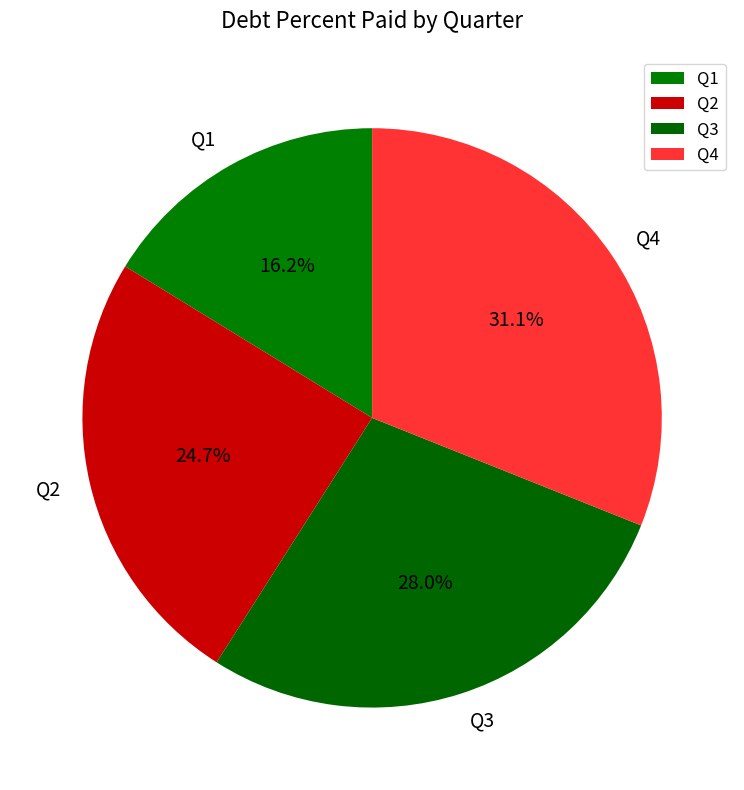

To the nearest percent, what percentage of the pie is Q2?

25%